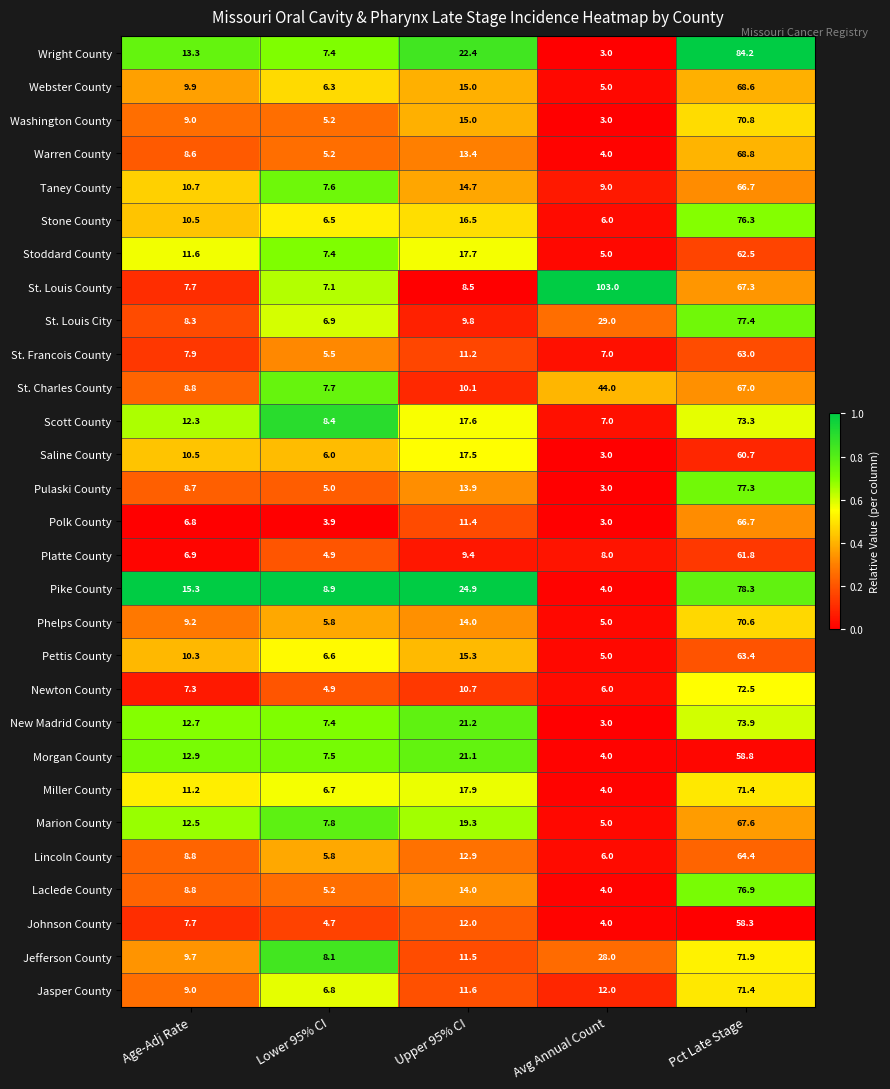

At which label does St. Francois County first exceed 7?

Age-Adj Rate